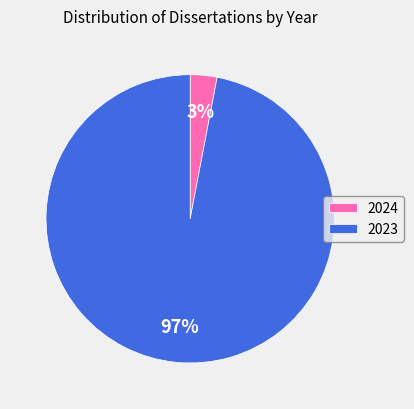

Is it true that 2024 is 3% of the pie?

True